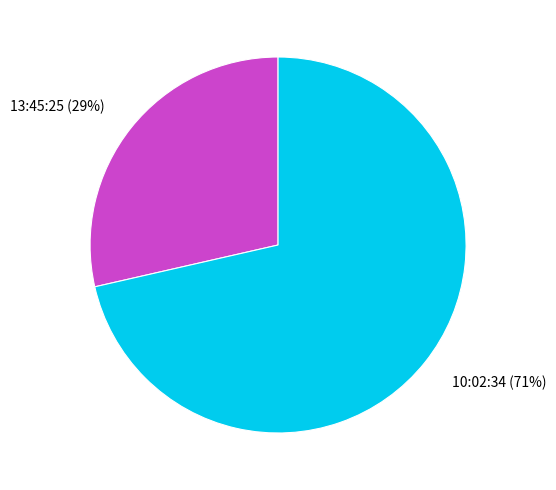

Is there any slice that represents more than half of the pie?

Yes